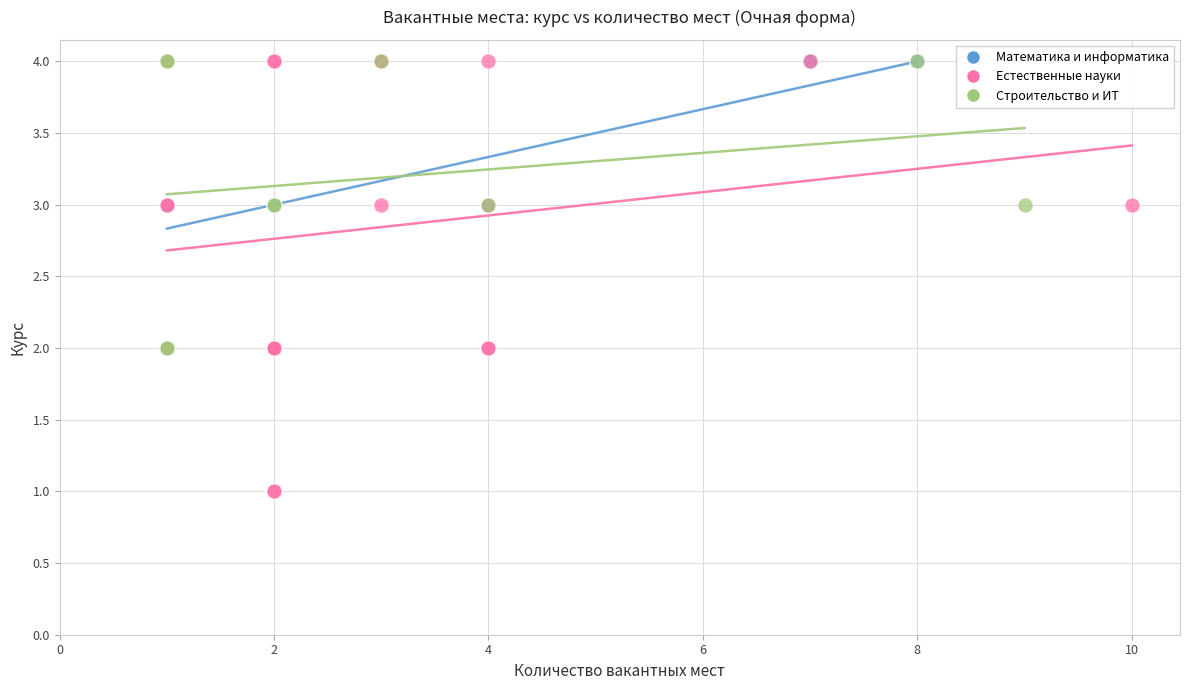

Which series contains the lowest Y value?

Естественные науки